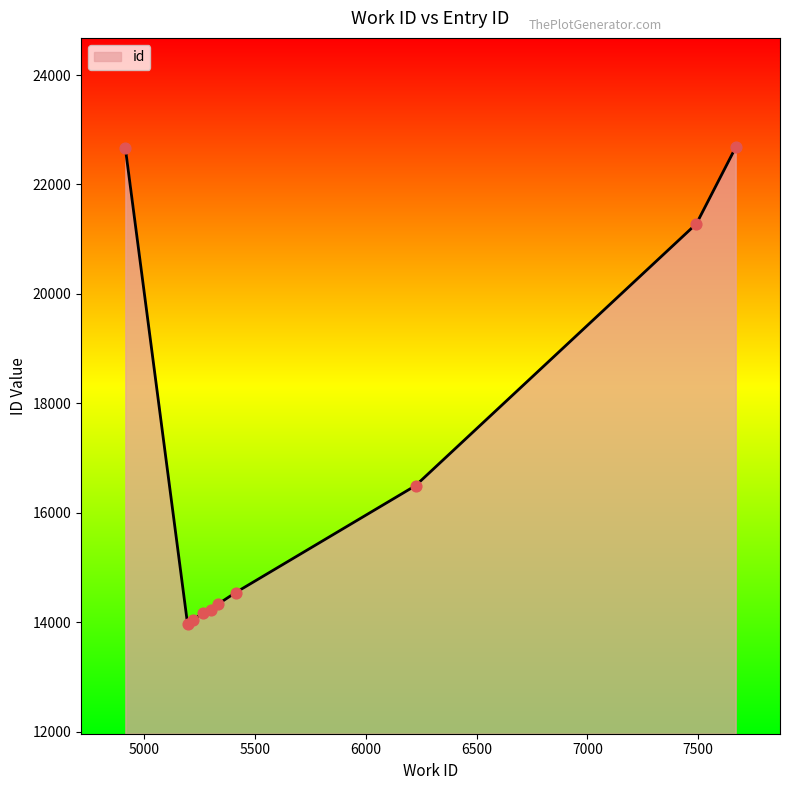

What is the smallest value displayed?

13967